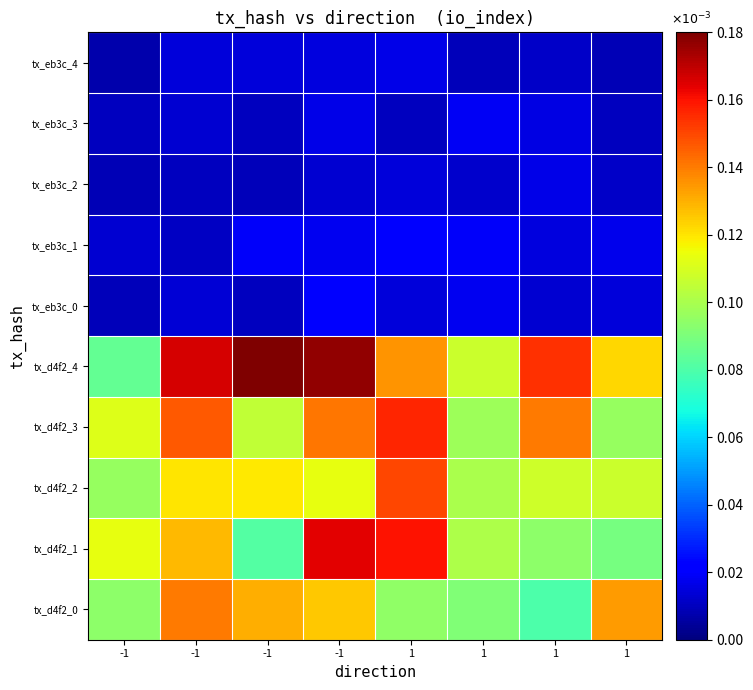

At which category does the chart reach its peak across all series?

-1